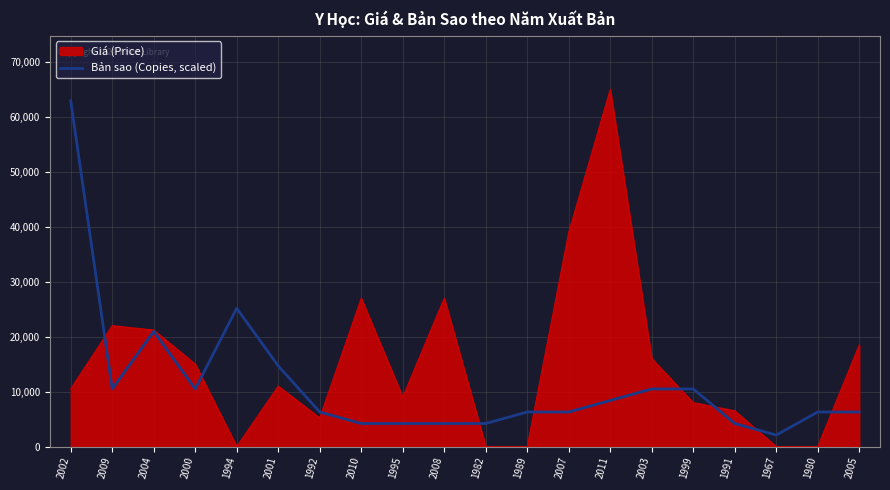

Rank the series at 1999 from lowest to highest value.

Giá (Price), Bản sao (Copies, scaled)